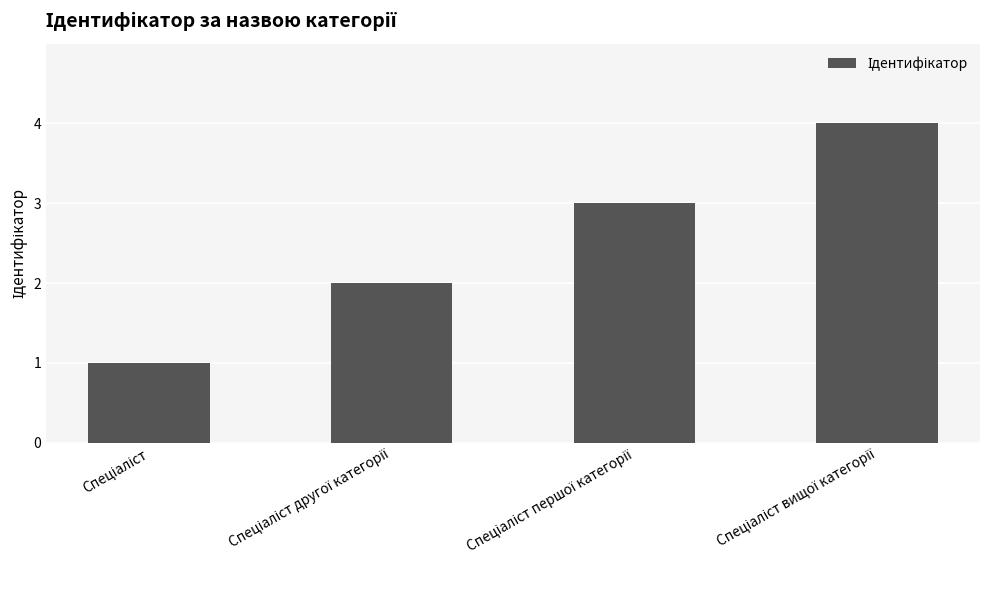

What is the sum of all values?

10